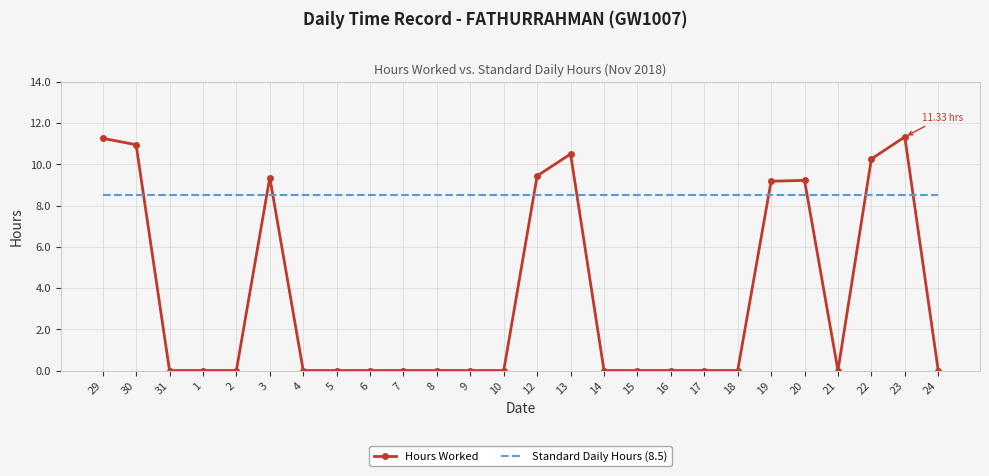

Rank the series by their maximum value, from lowest to highest.

Standard Daily Hours (8.5), Hours Worked